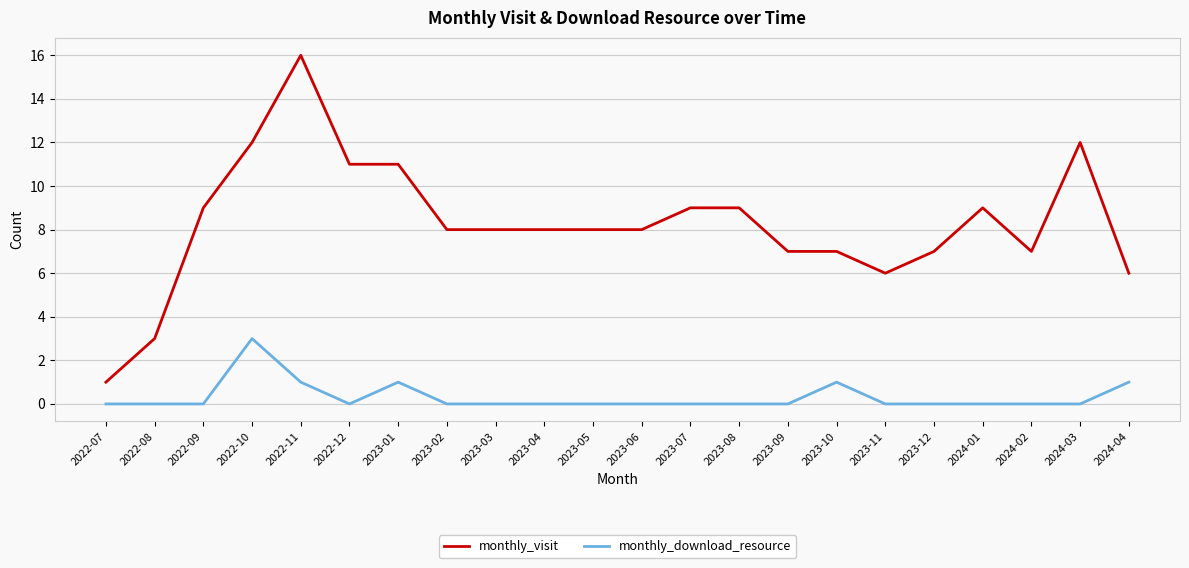

At which category is the sum across all series the highest?

2022-11